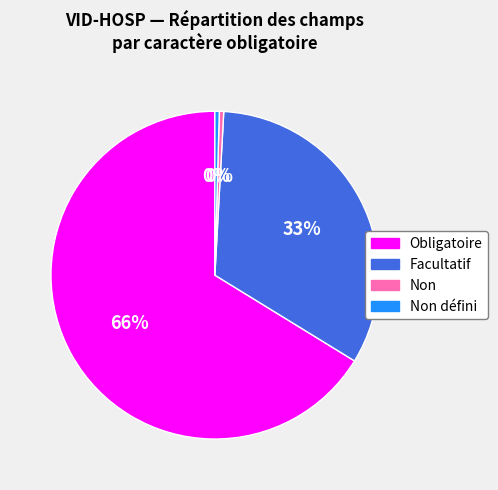

To the nearest percent, what is the average slice percentage?

25%